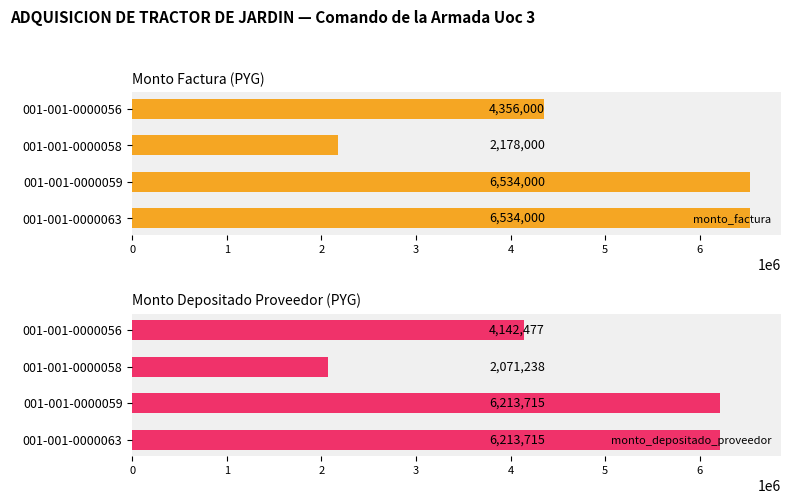

Which series has the largest range (max minus min)?

monto_factura